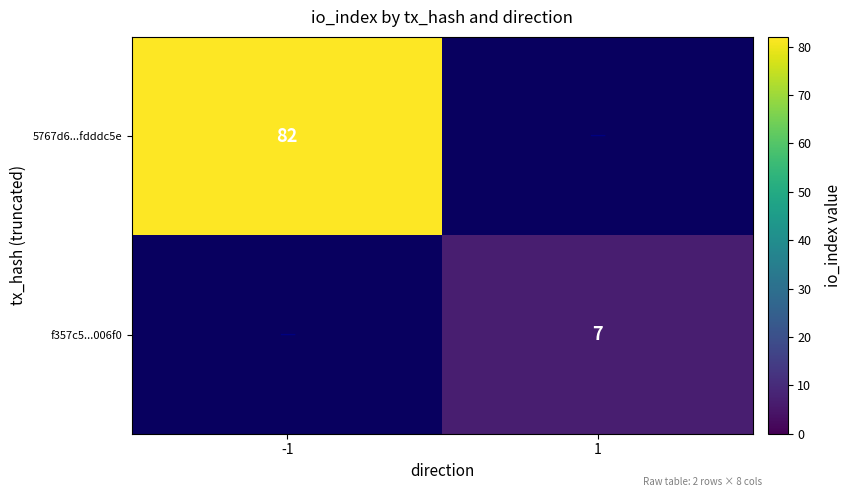

True or false: 5767d6...fdddc5e has a value of 28 at -1.

False